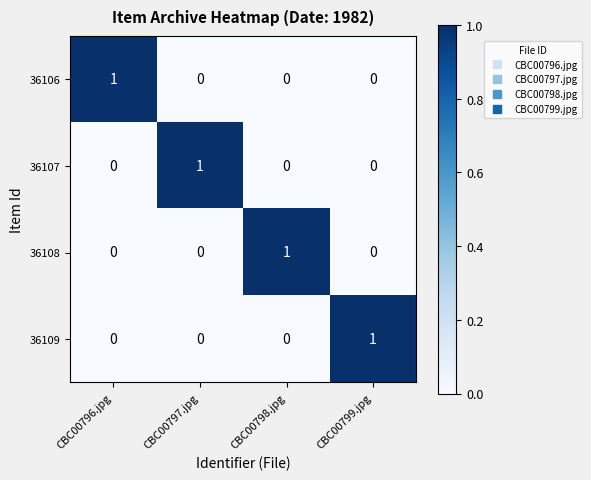

Is the value of 36109 at CBC00796.jpg greater than the value of 36108 at CBC00798.jpg?

No